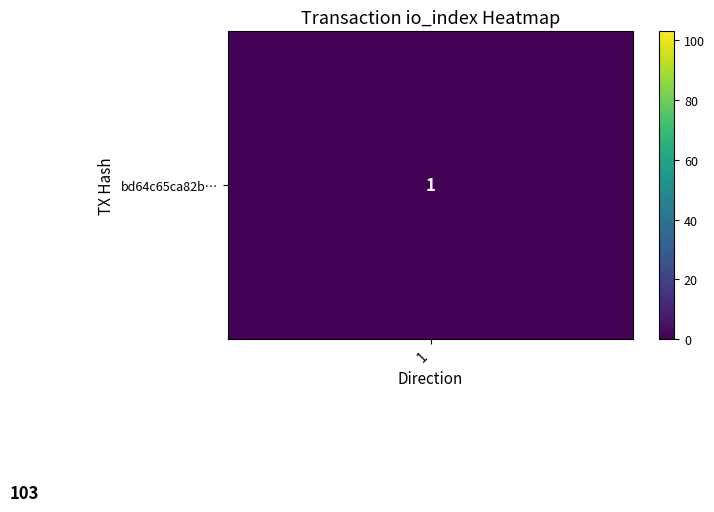

What is the maximum value shown in the chart?

103